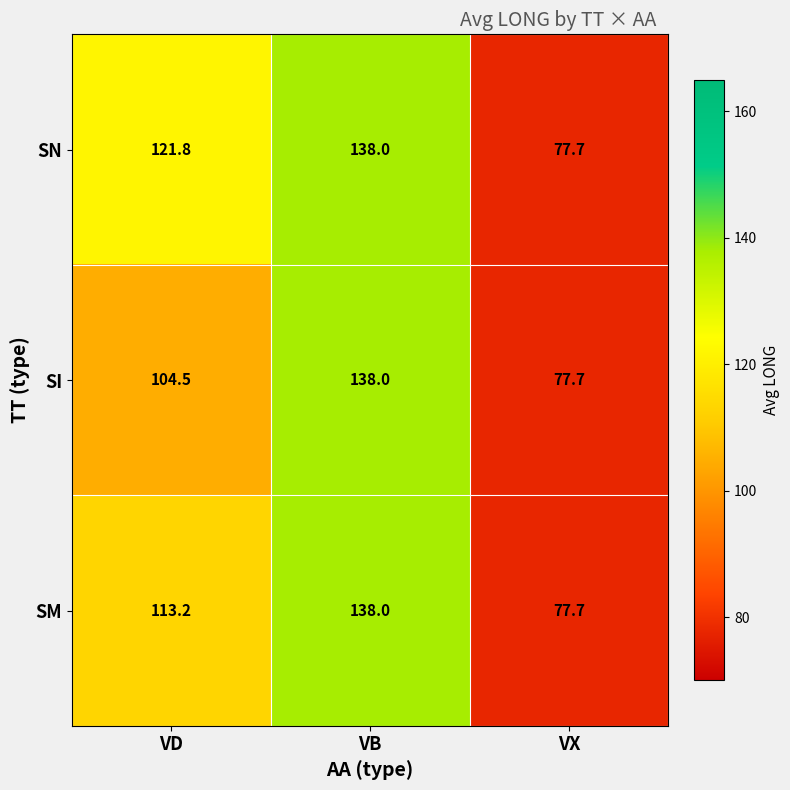

The SI series shows 187.8 at VD. True or false?

False